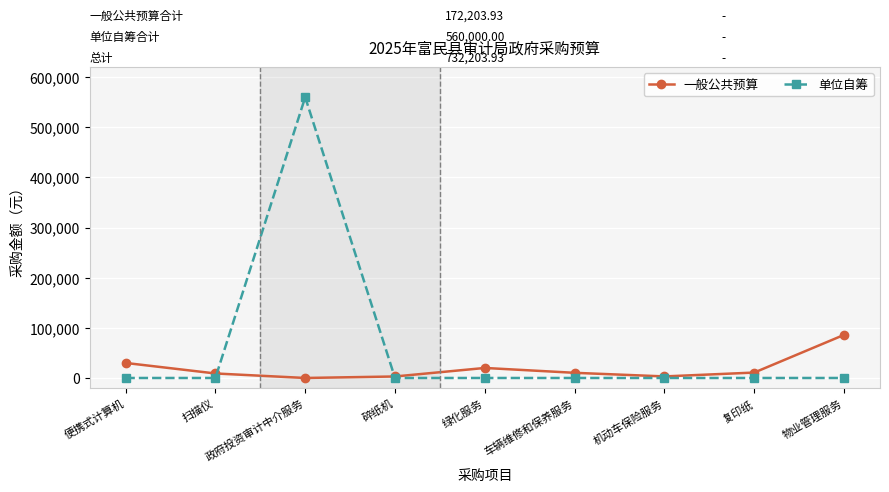

Which series has the largest total across all categories?

单位自筹